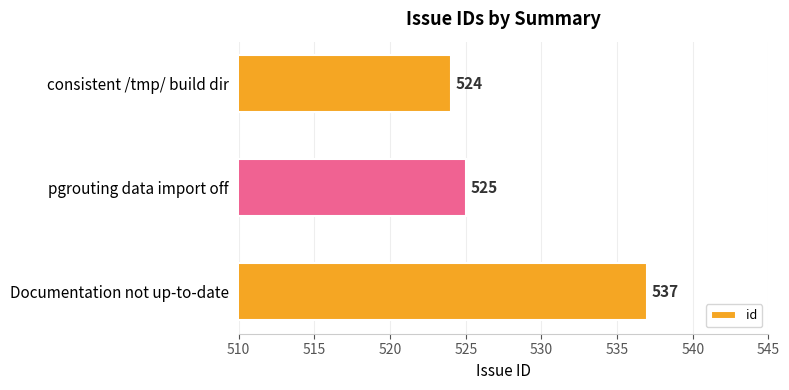

Reading top to bottom, extract all data points from this chart.

524	525	537